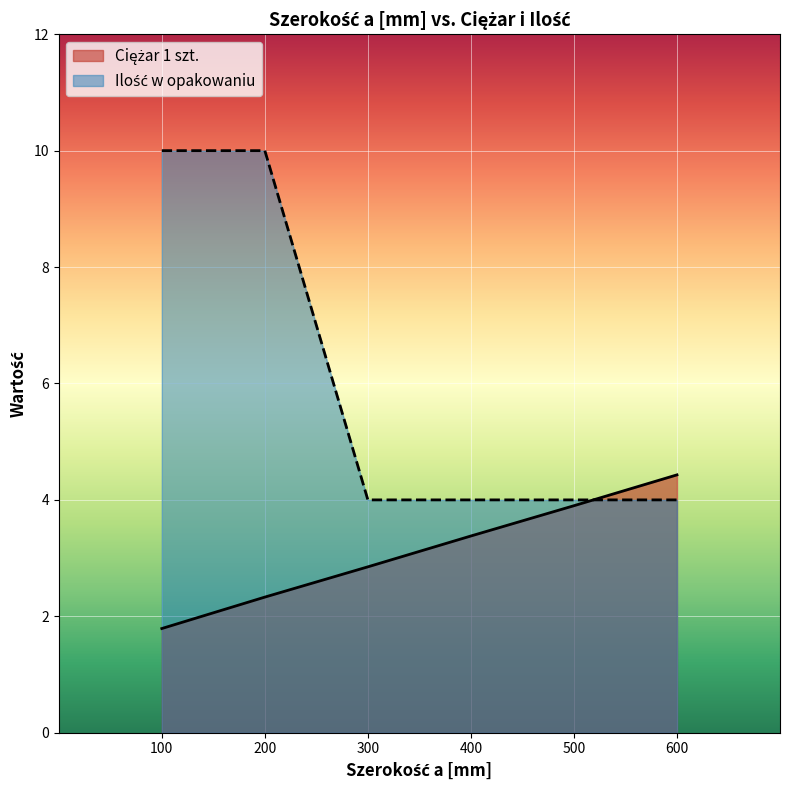

What is the value of the Ilość w opakowaniu point at the 2nd from the left?

10.0